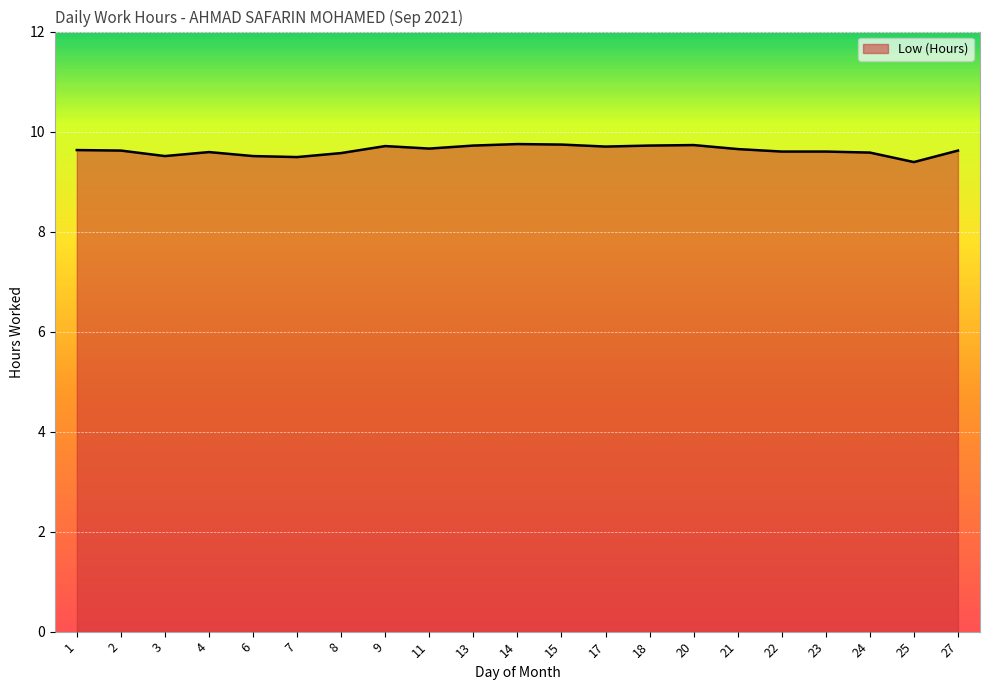

What is the minimum value shown in the chart?

9.4